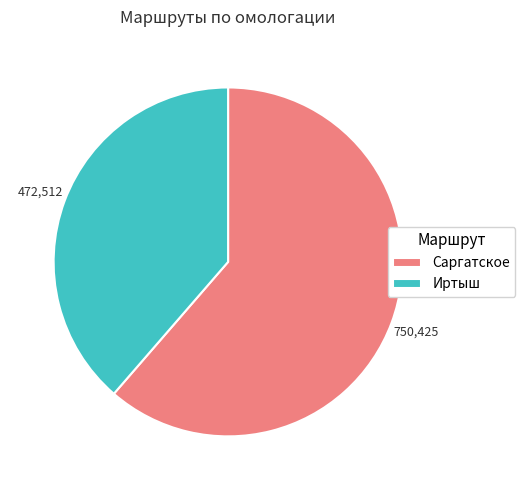

Which category accounts for the majority?

Саргатское